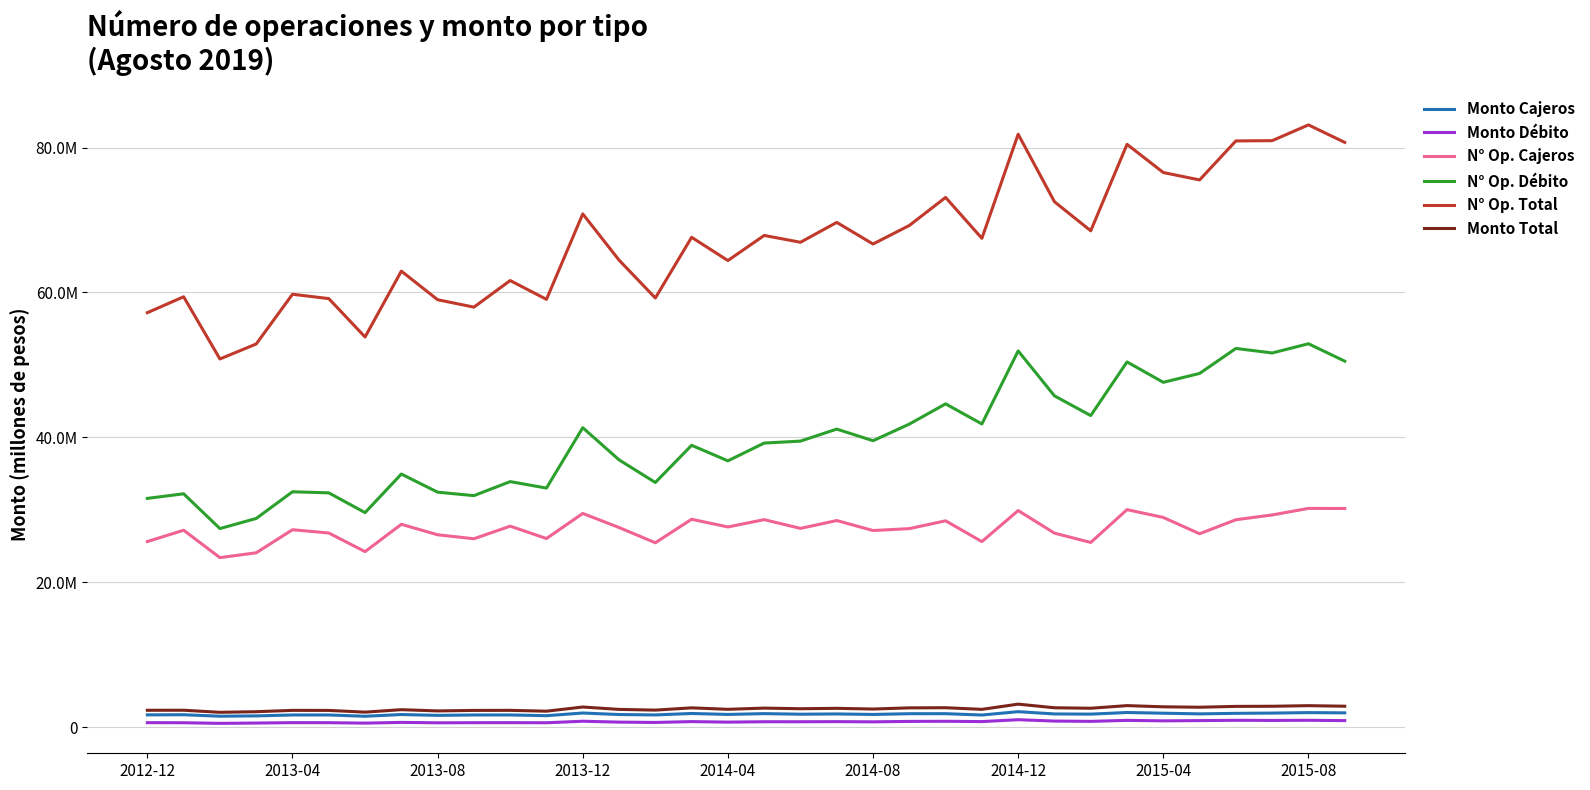

Does the chart have visible grid lines?

Yes